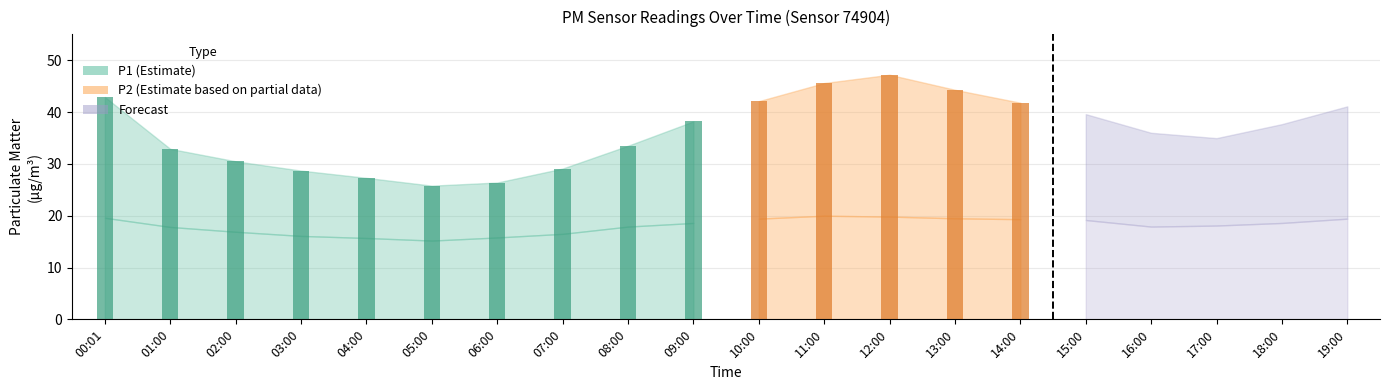

How many data points does each series have?

20